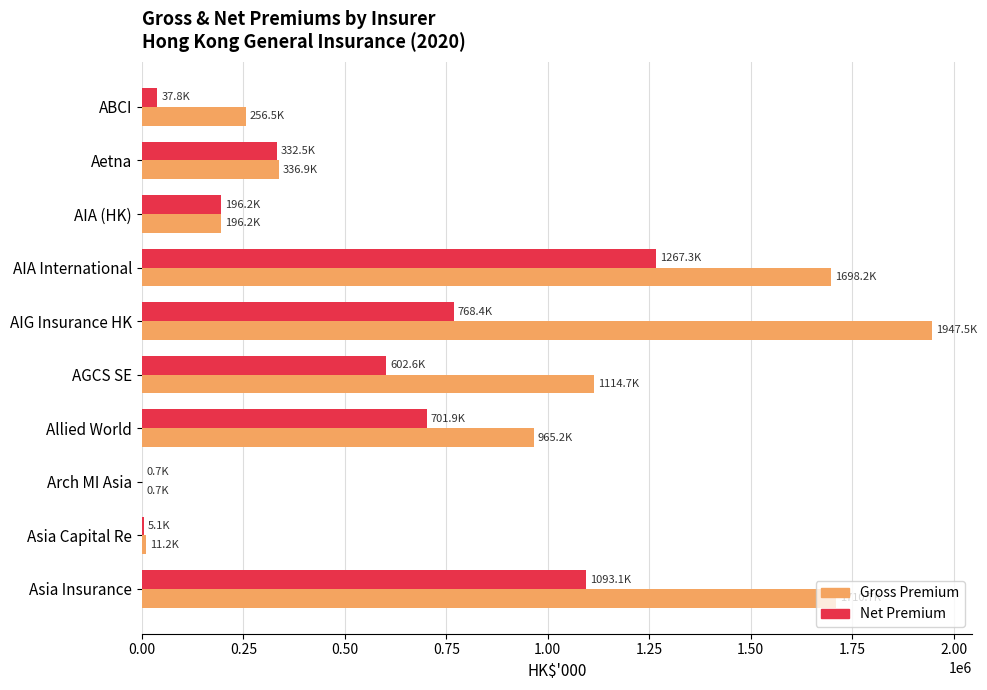

The Net Premium series shows 602611 at AGCS SE. True or false?

True